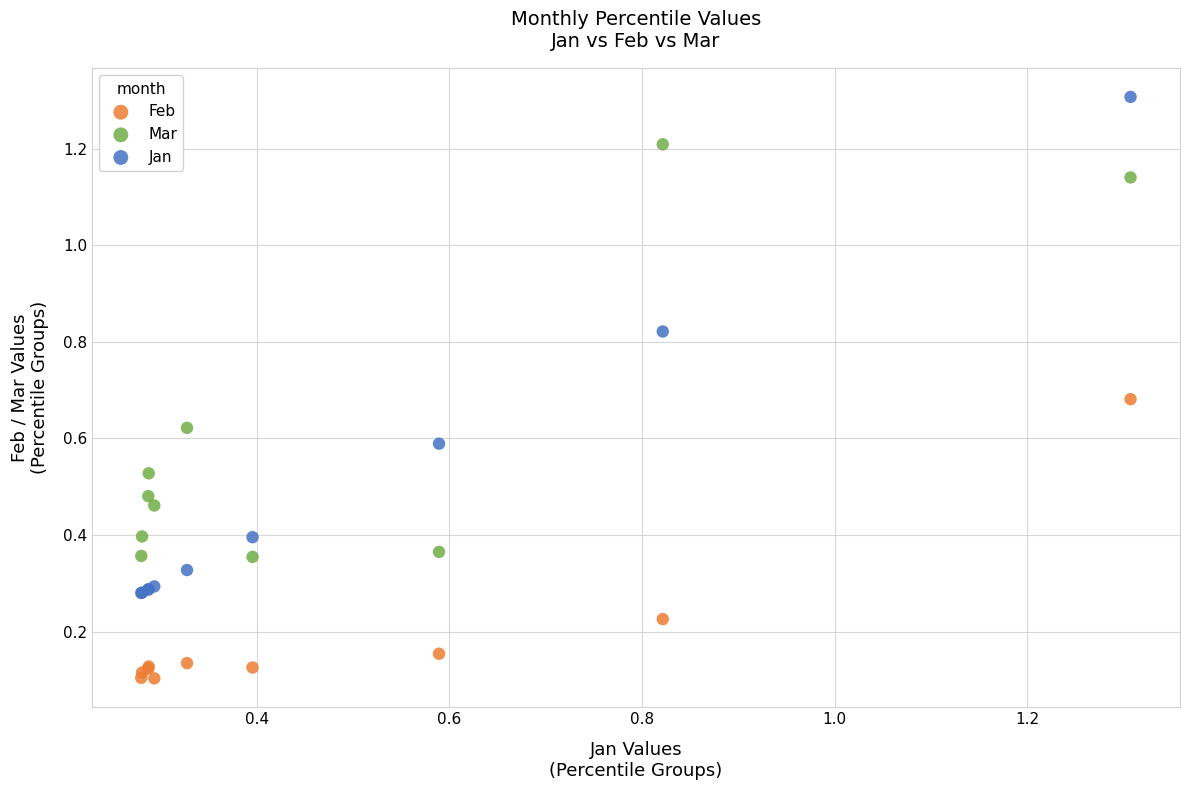

Which series has the largest Y range (max minus min)?

Jan